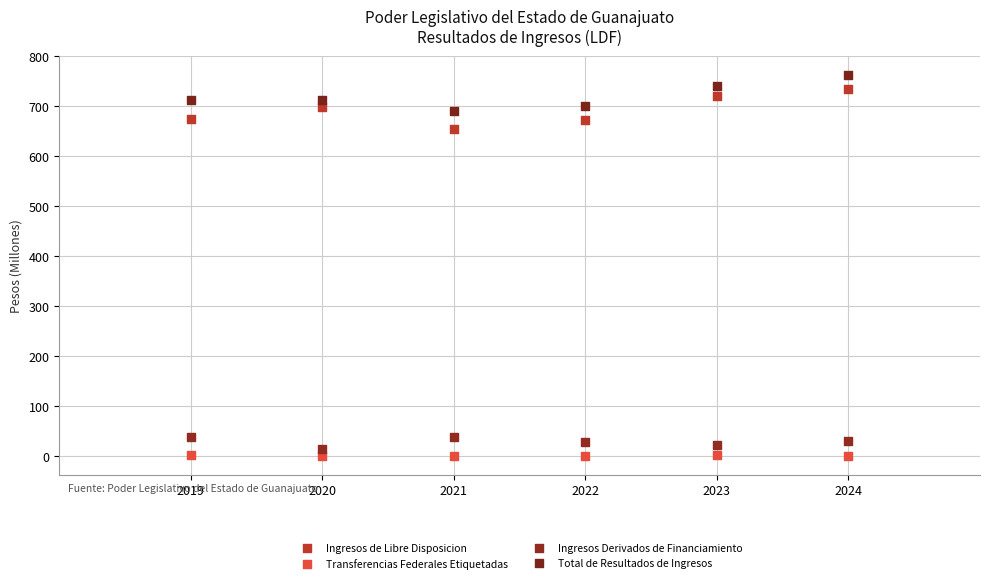

Which series has the largest Y range (max minus min)?

Ingresos de Libre Disposicion